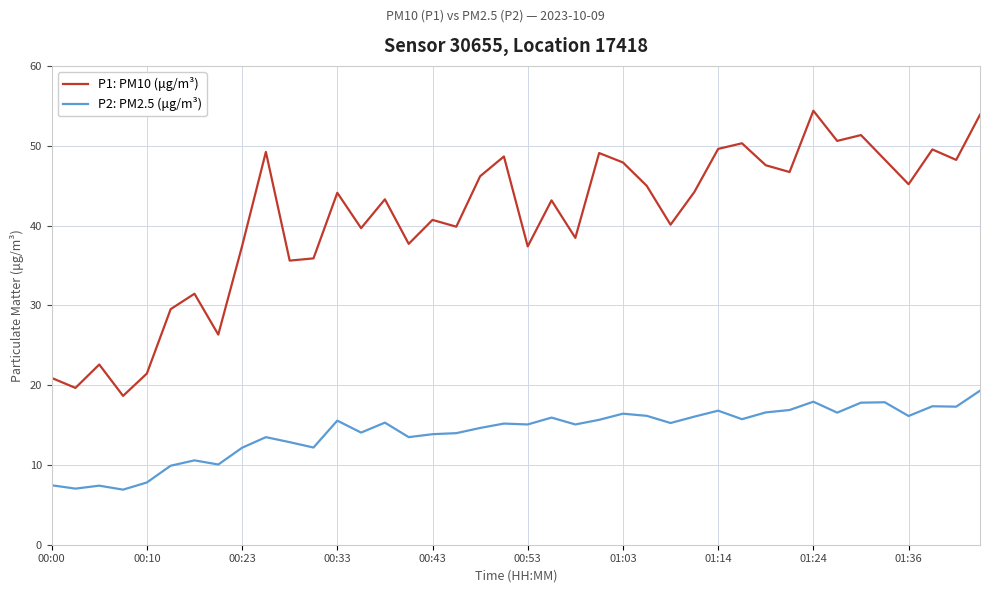

Which series has the widest spread of values?

P1: PM10 (μg/m³)